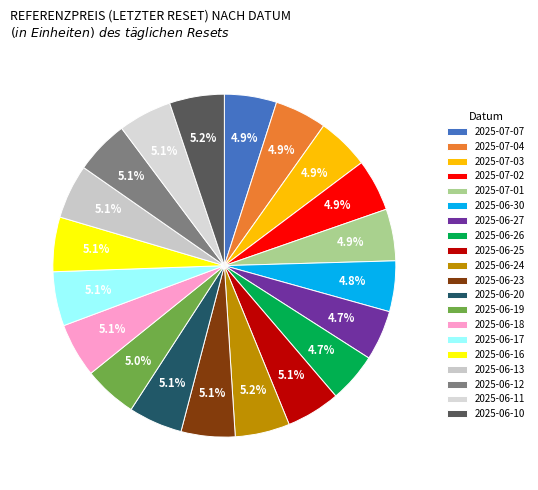

Rank the categories by value from lowest to highest.

2025-06-26, 2025-06-27, 2025-06-30, 2025-07-01, 2025-07-04, 2025-07-02, 2025-07-03, 2025-07-07, 2025-06-19, 2025-06-11, 2025-06-25, 2025-06-23, 2025-06-20, 2025-06-12, 2025-06-18, 2025-06-13, 2025-06-17, 2025-06-16, 2025-06-24, 2025-06-10